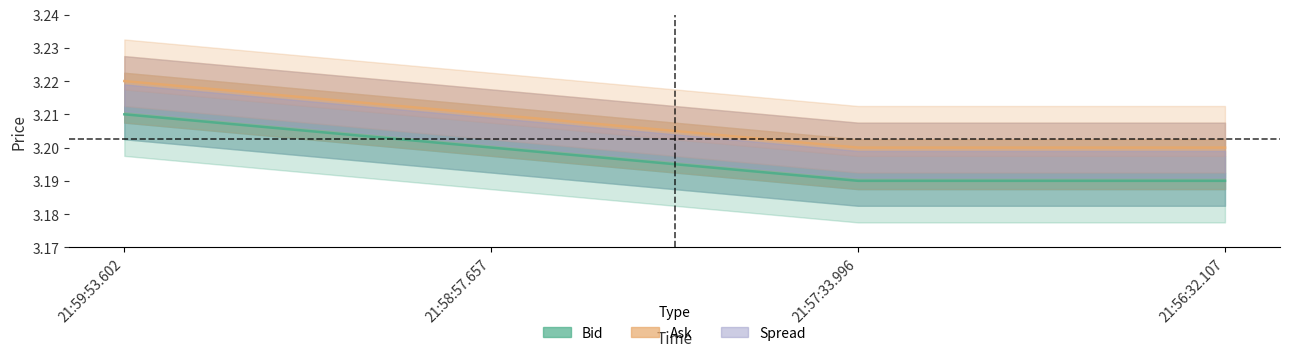

Count the Ask values in the range 3 to 4.

4